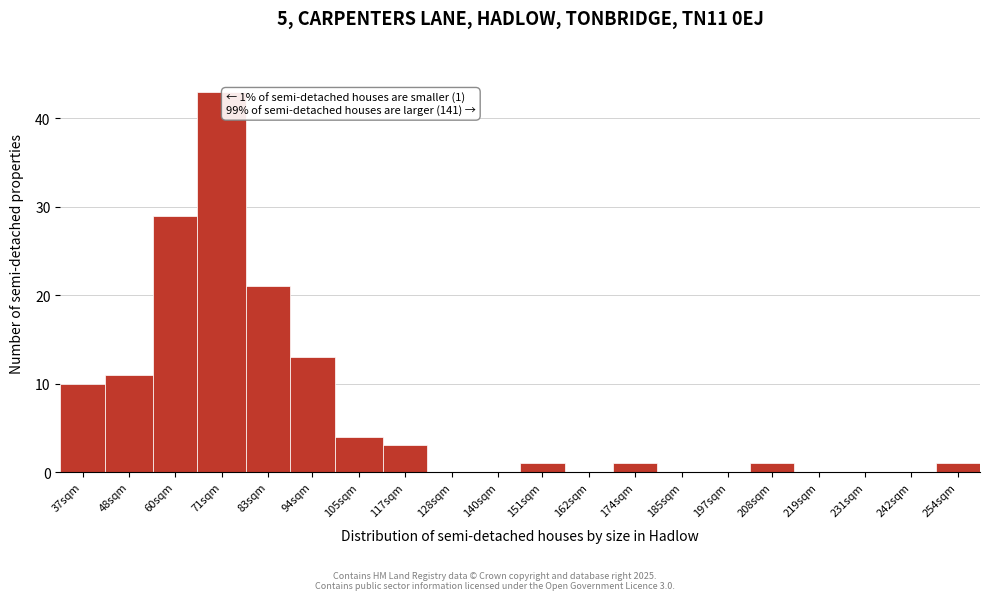

Reading left to right, list all the values displayed in this chart.

37sqm=10	48sqm=11	60sqm=29	71sqm=43	83sqm=21	94sqm=13	105sqm=4	117sqm=3	128sqm=0	140sqm=0	151sqm=1	162sqm=0	174sqm=1	185sqm=0	197sqm=0	208sqm=1	219sqm=0	231sqm=0	242sqm=0	254sqm=1